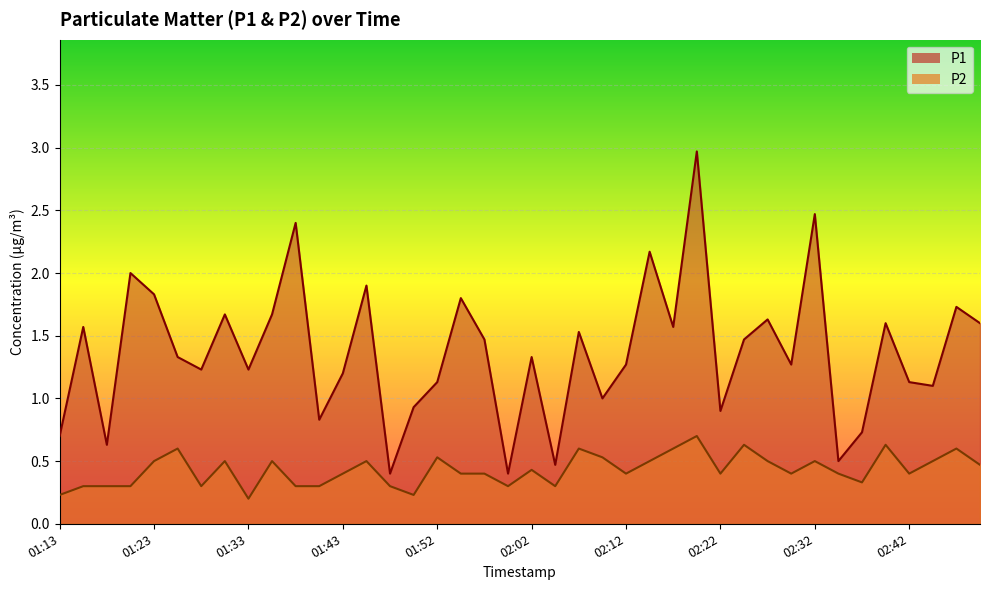

True or false: P2 has more than 2 points higher than both neighbors.

True